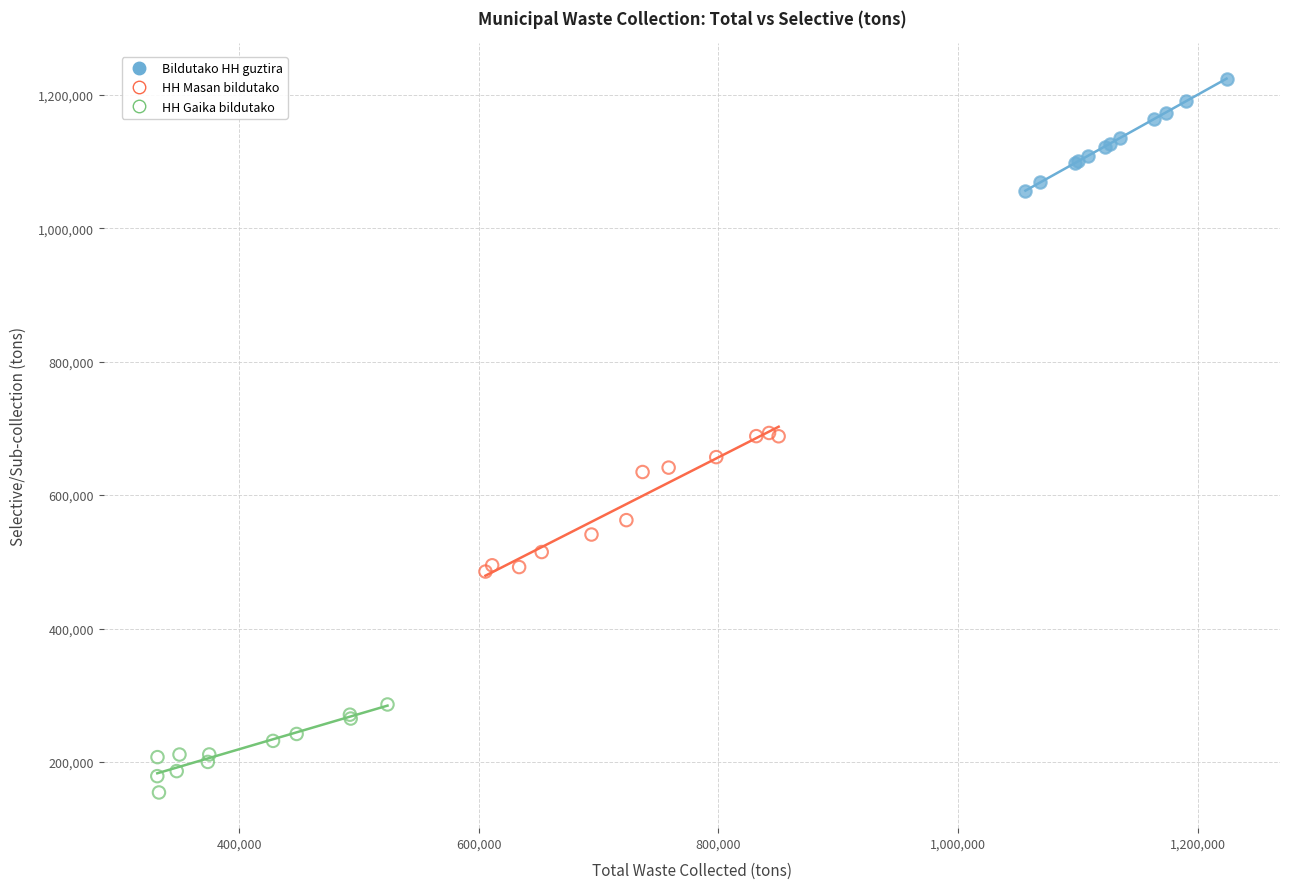

Which series contains the highest Y value?

Bildutako HH guztira